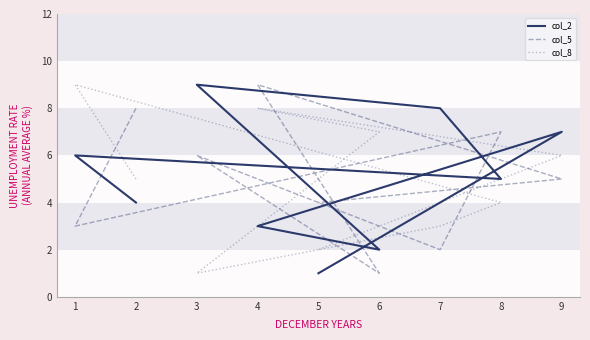

At which label is col_8 closest to 5?

2